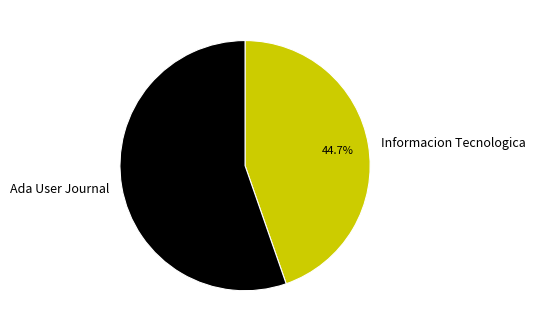

To the nearest percent, what is the combined percentage of Informacion Tecnologica and Ada User Journal?

100%